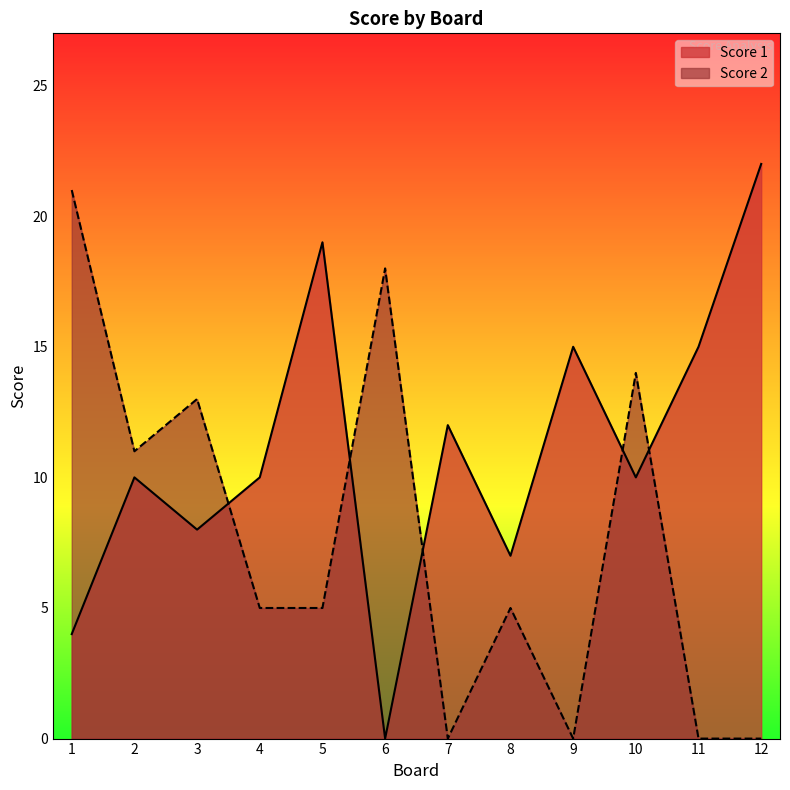

How many intersections are there between Score 1 and Score 2?

5